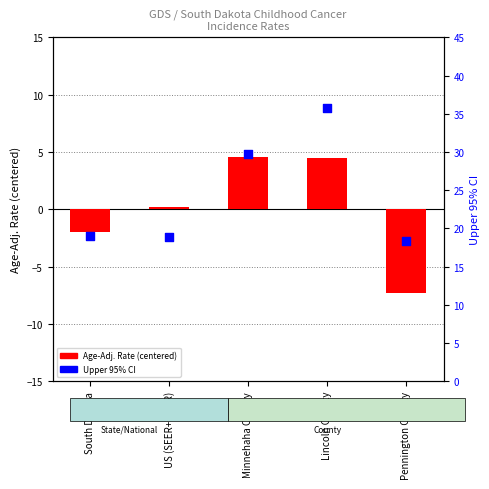

Is the value of Age-Adjusted Incidence Rate (centered) at Minnehaha County greater than the value of Upper 95% CI at Minnehaha County?

No